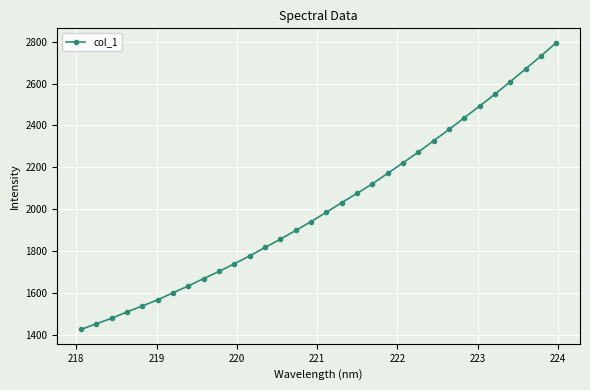

What is the average value?

2015.7